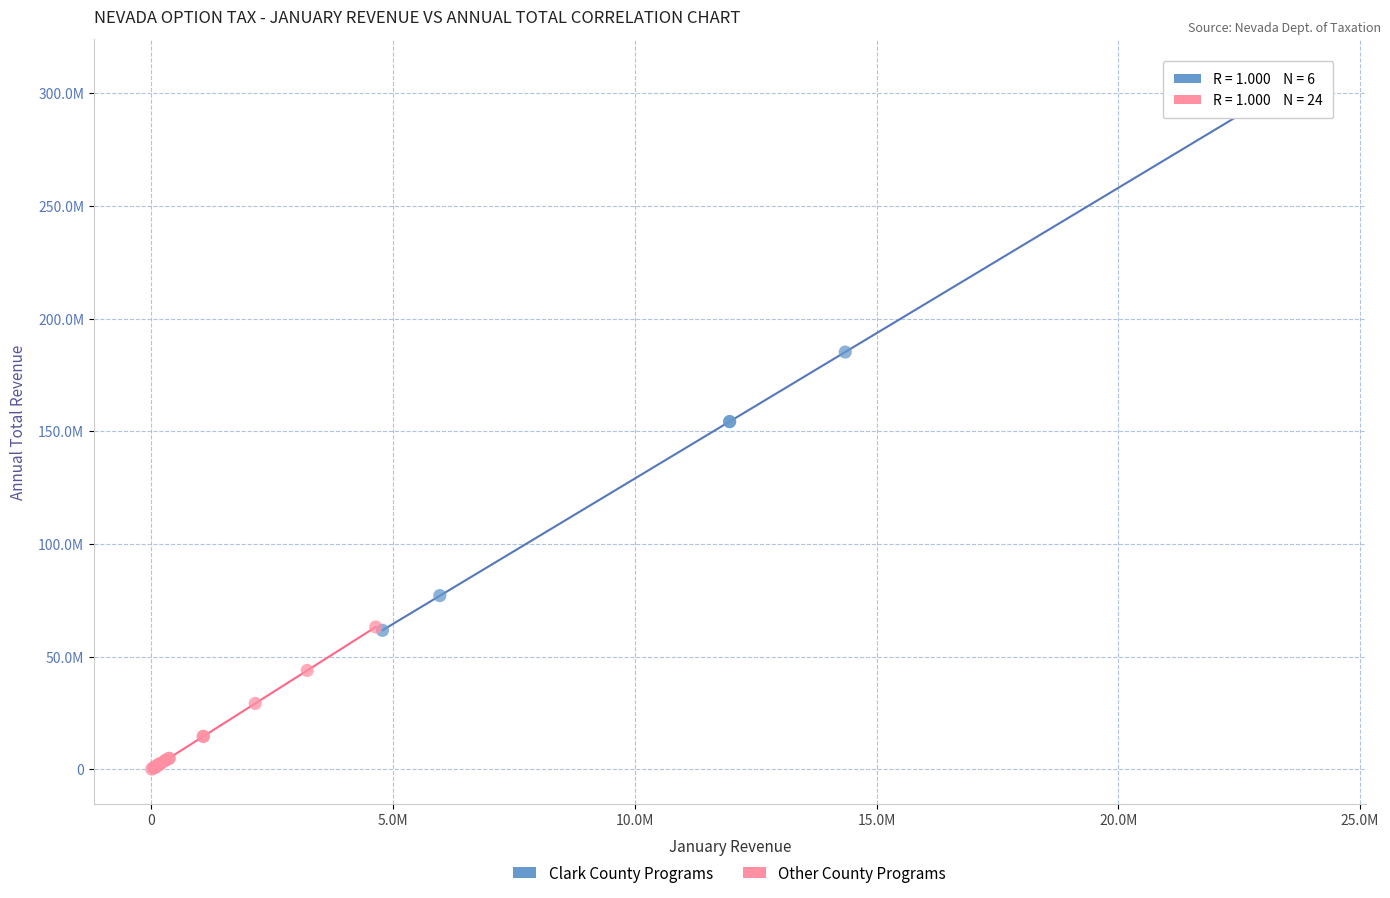

What are all the series names shown in the legend?

Clark County Programs, Other County Programs